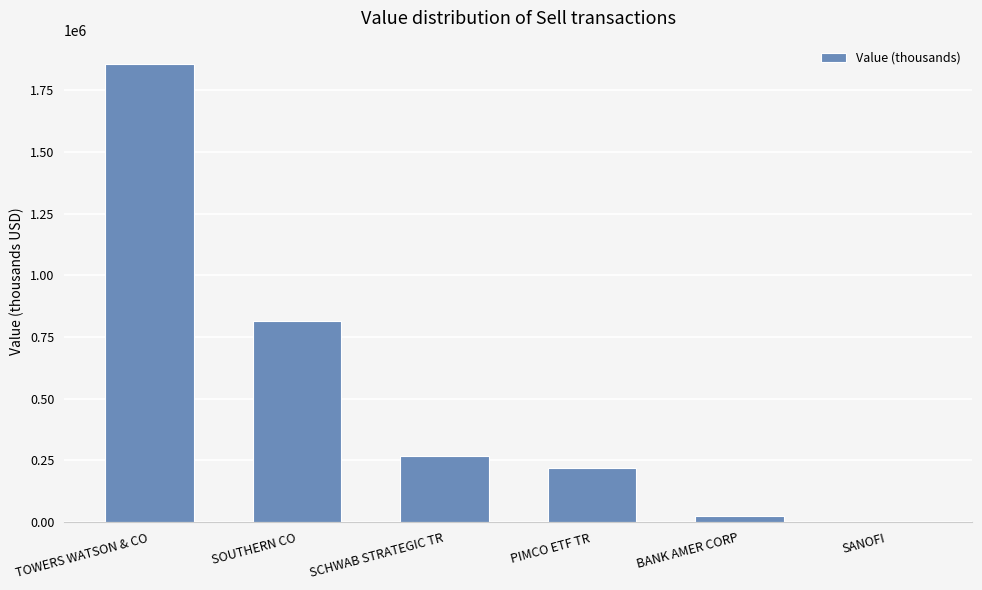

What value does the data have at SANOFI, to the nearest 10?

2000